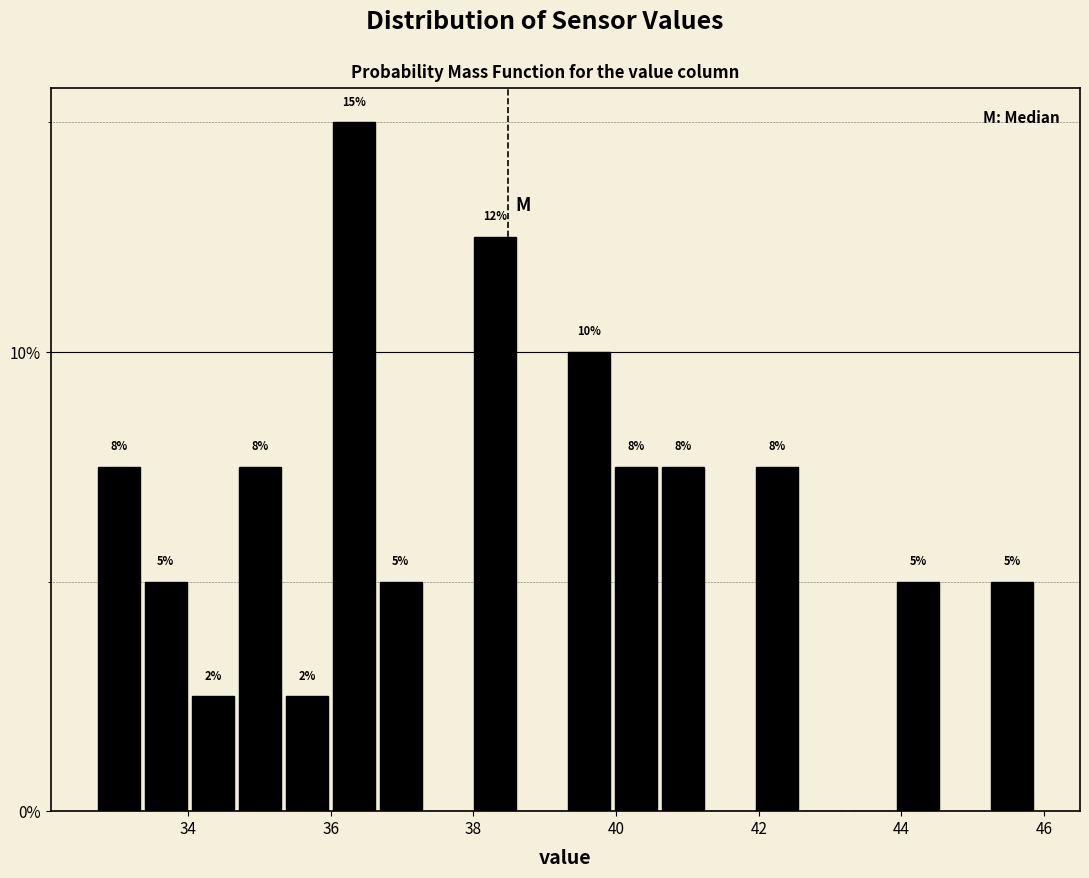

Read against the x-axis, roughly where is the centre of the tallest bar?

36.4